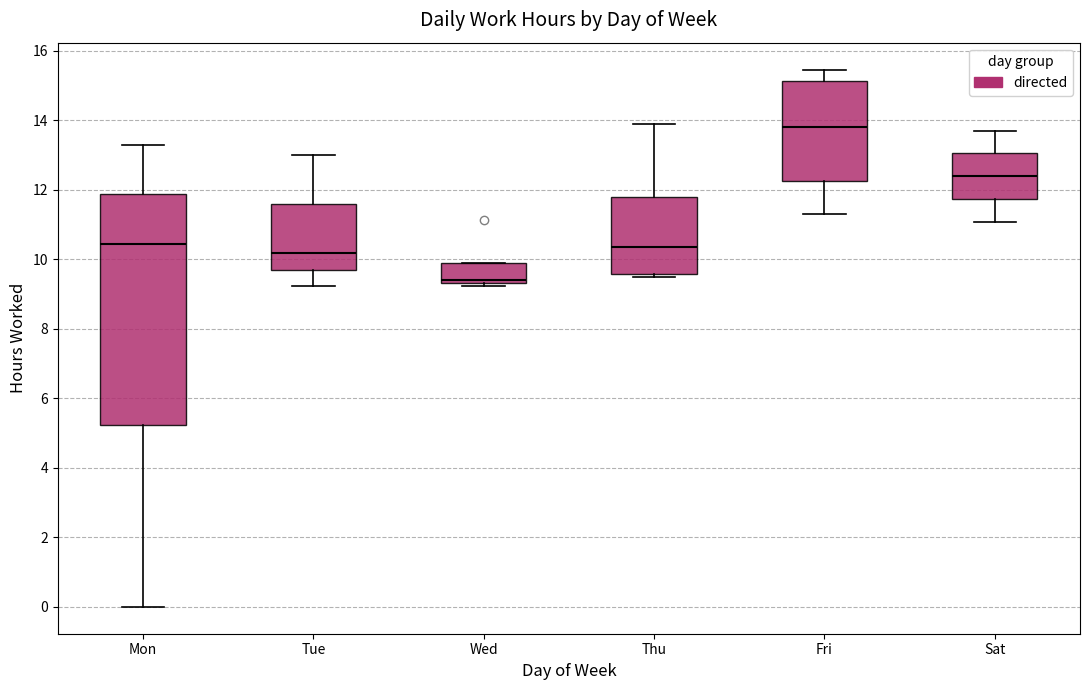

Reading left to right, read every box against the y-axis: the position of its median line, the range the box covers, and the ends of its whiskers. The values are not printed on the chart, so give them approximately, as read against the axis.

Mon: median 10.4, box 5.2 to 11.8, whiskers 0.0 to 13.4
Tue: median 10.2, box 9.8 to 11.6, whiskers 9.2 to 13.0
Wed: median 9.4 (just above the box's lower edge), box 9.4 to 9.8, whiskers 9.2 to 9.8
Thu: median 10.4, box 9.6 to 11.8, whiskers 9.4 to 13.8
Fri: median 13.8, box 12.2 to 15.2, whiskers 11.2 to 15.4
Sat: median 12.4, box 11.8 to 13.0, whiskers 11.0 to 13.8